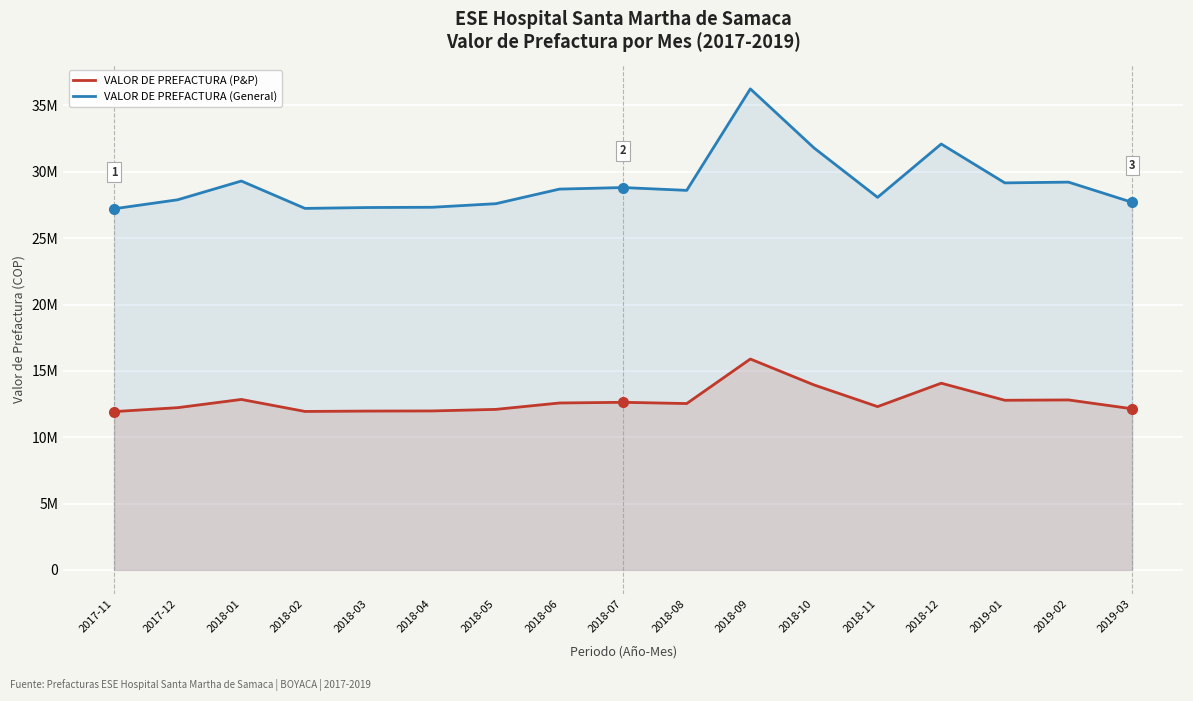

Between 2017-11 and 2018-10, which series saw the biggest shift?

VALOR DE PREFACTURA (General)